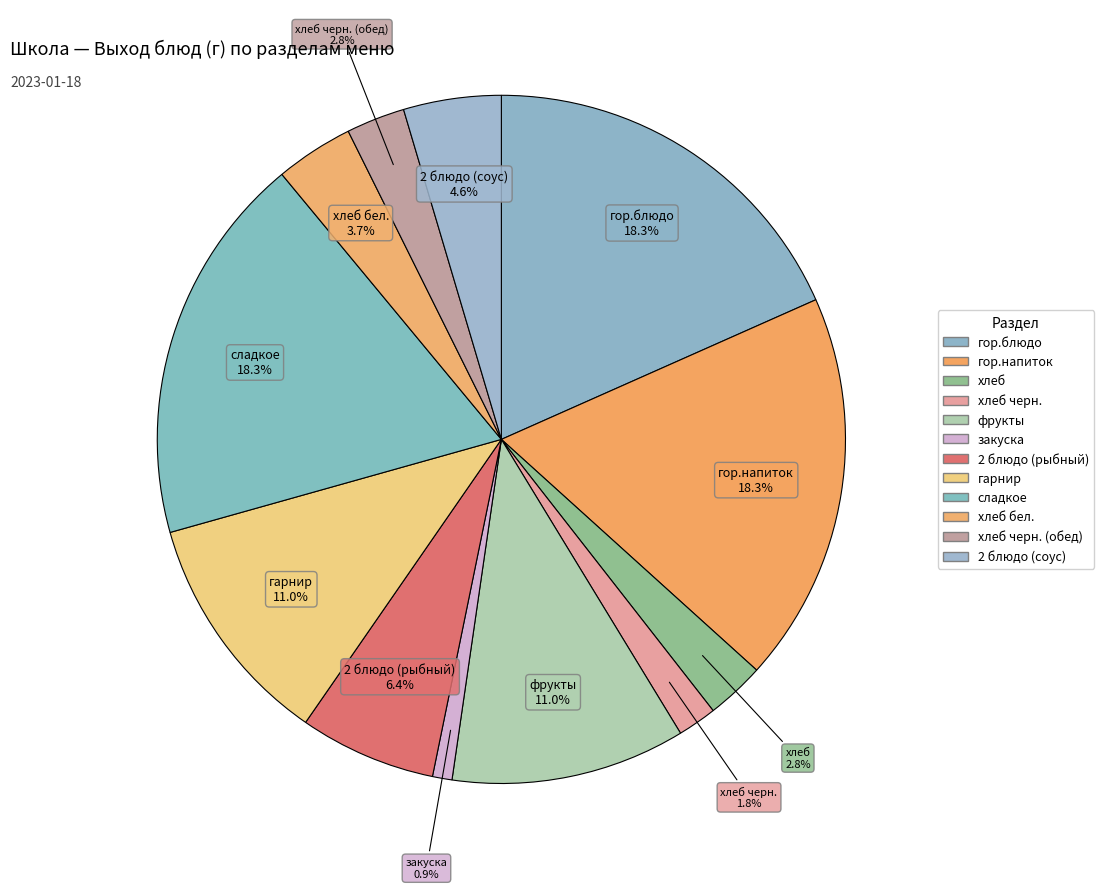

Which category has the biggest portion of the pie?

гор.блюдо